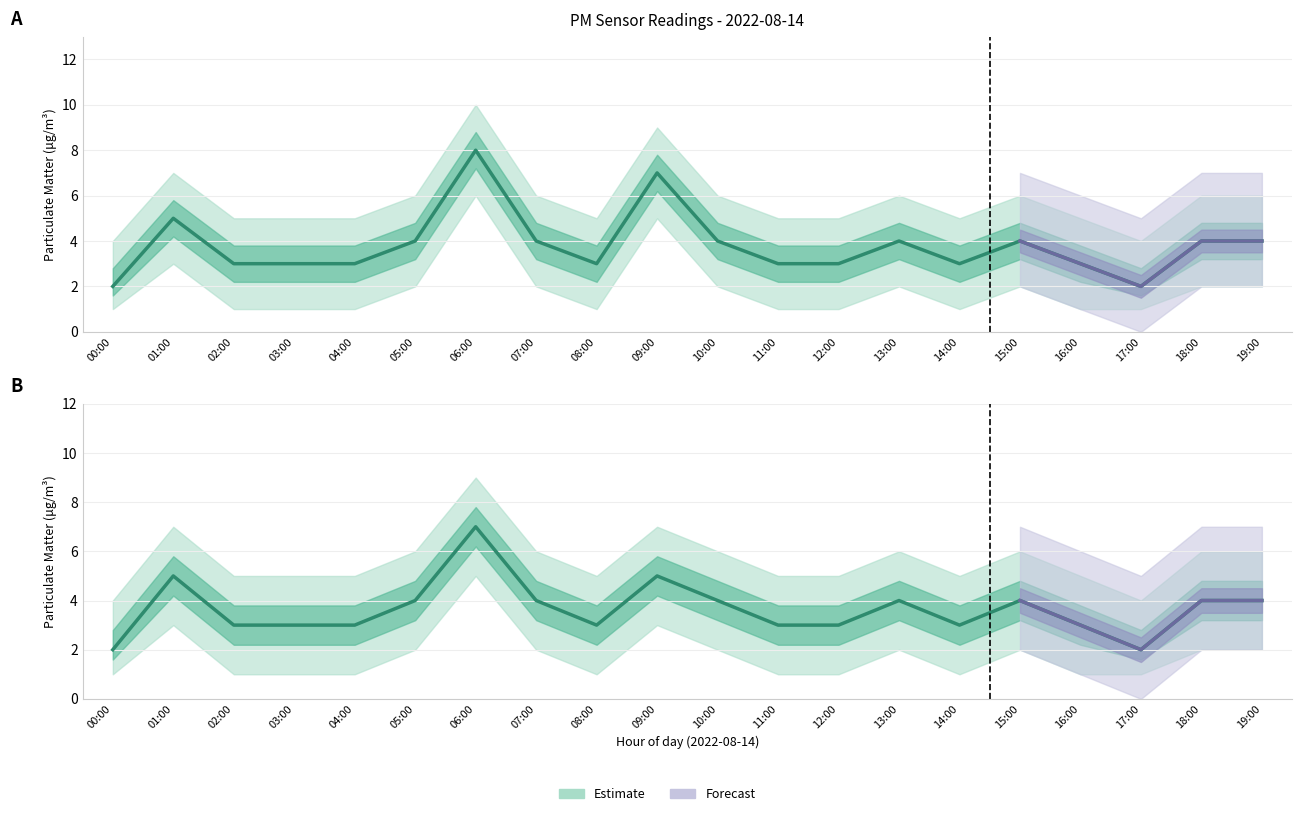

What is the sum of all P1 values?

76